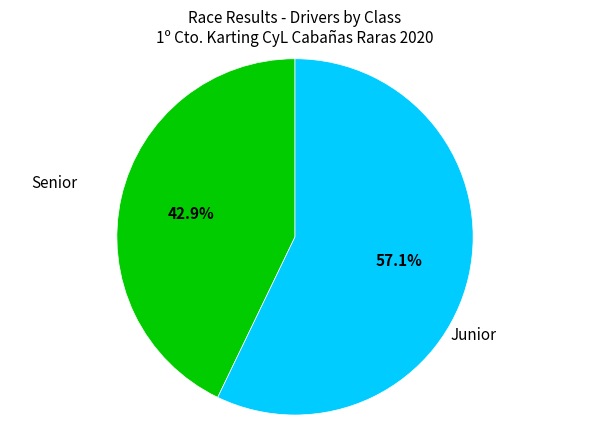

Does any single category account for the majority?

Yes